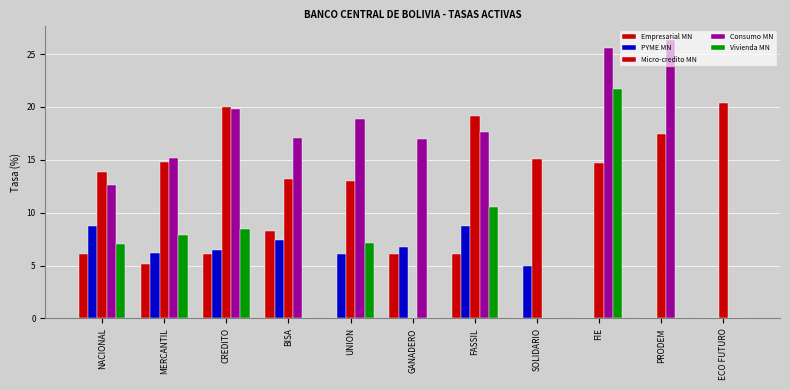

At which label does Vivienda MN first exceed 7?

NACIONAL